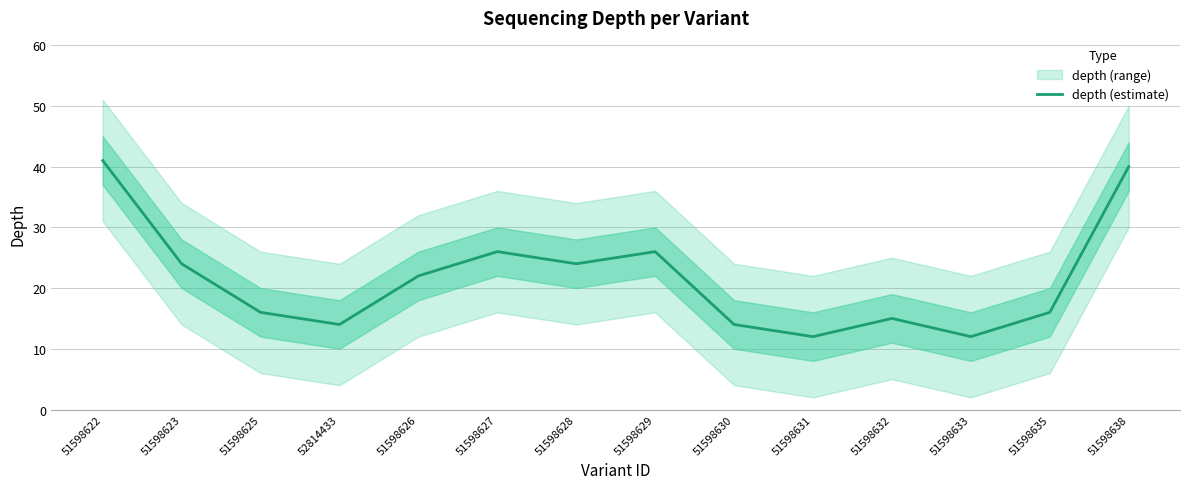

Where is the data nearest to the value 26?

51598627